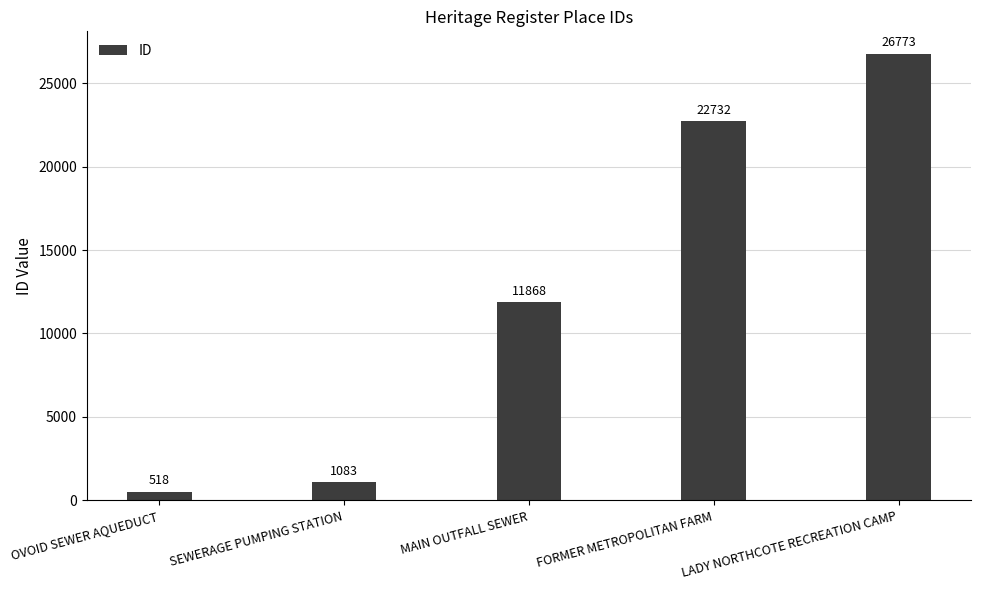

Rank the categories by value from highest to lowest.

LADY NORTHCOTE RECREATION CAMP, FORMER METROPOLITAN FARM, MAIN OUTFALL SEWER, SEWERAGE PUMPING STATION, OVOID SEWER AQUEDUCT